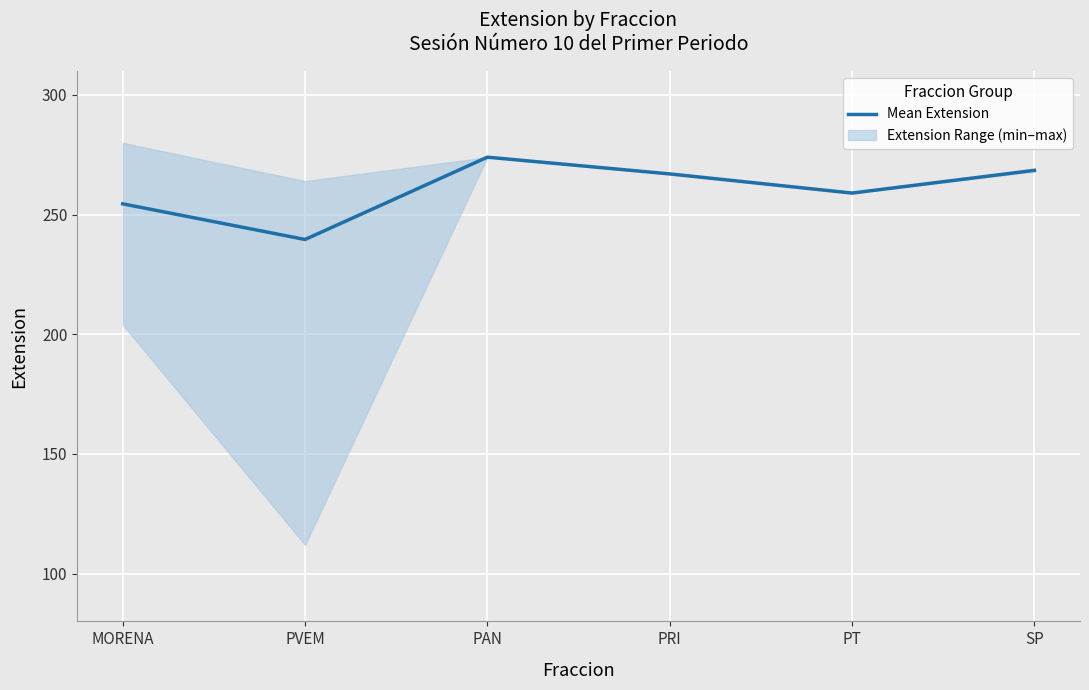

List the labels in order of value, largest first.

PAN, SP, PRI, PT, MORENA, PVEM